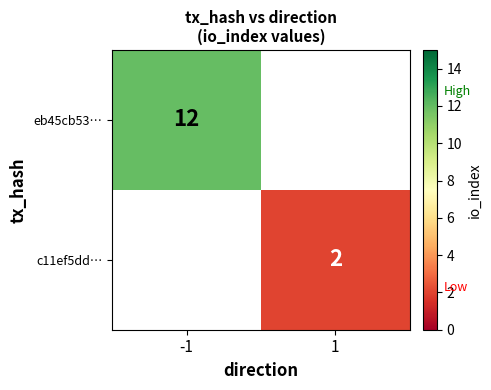

True or false: c11ef5dd… has a value of 3.5 at 1.

False